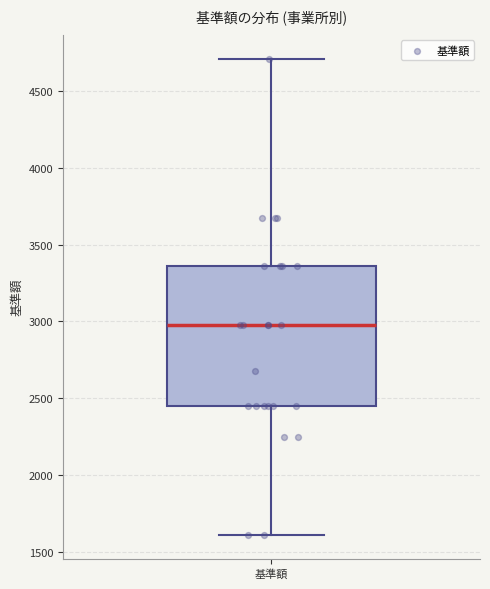

Where is the upper edge of the box for 基準額 on the y-axis? The values are not printed on the chart, so give them approximately, as read against the axis.

3350